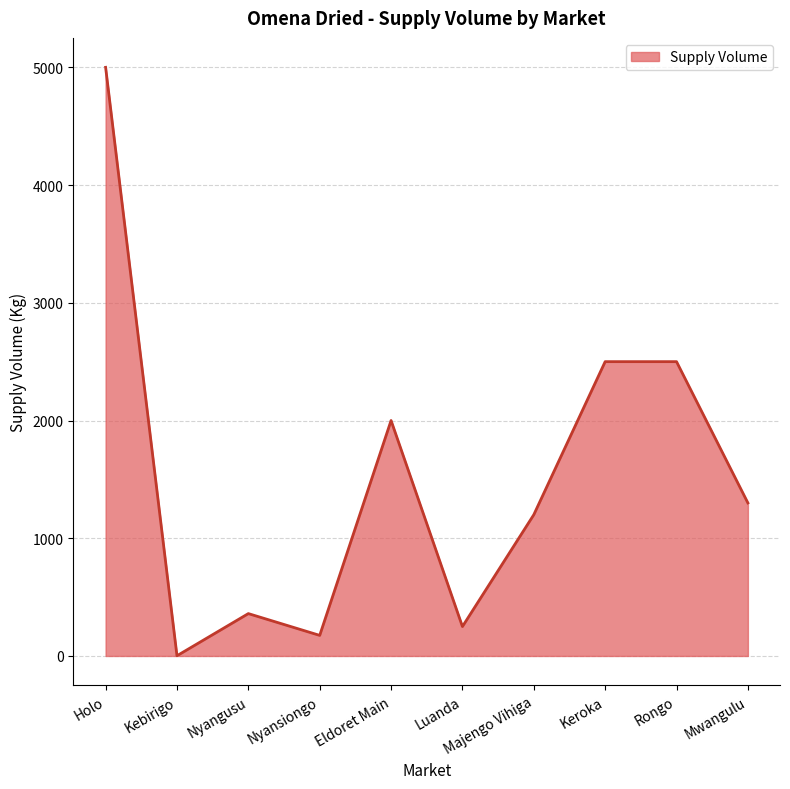

How many lines are shown in the chart?

1